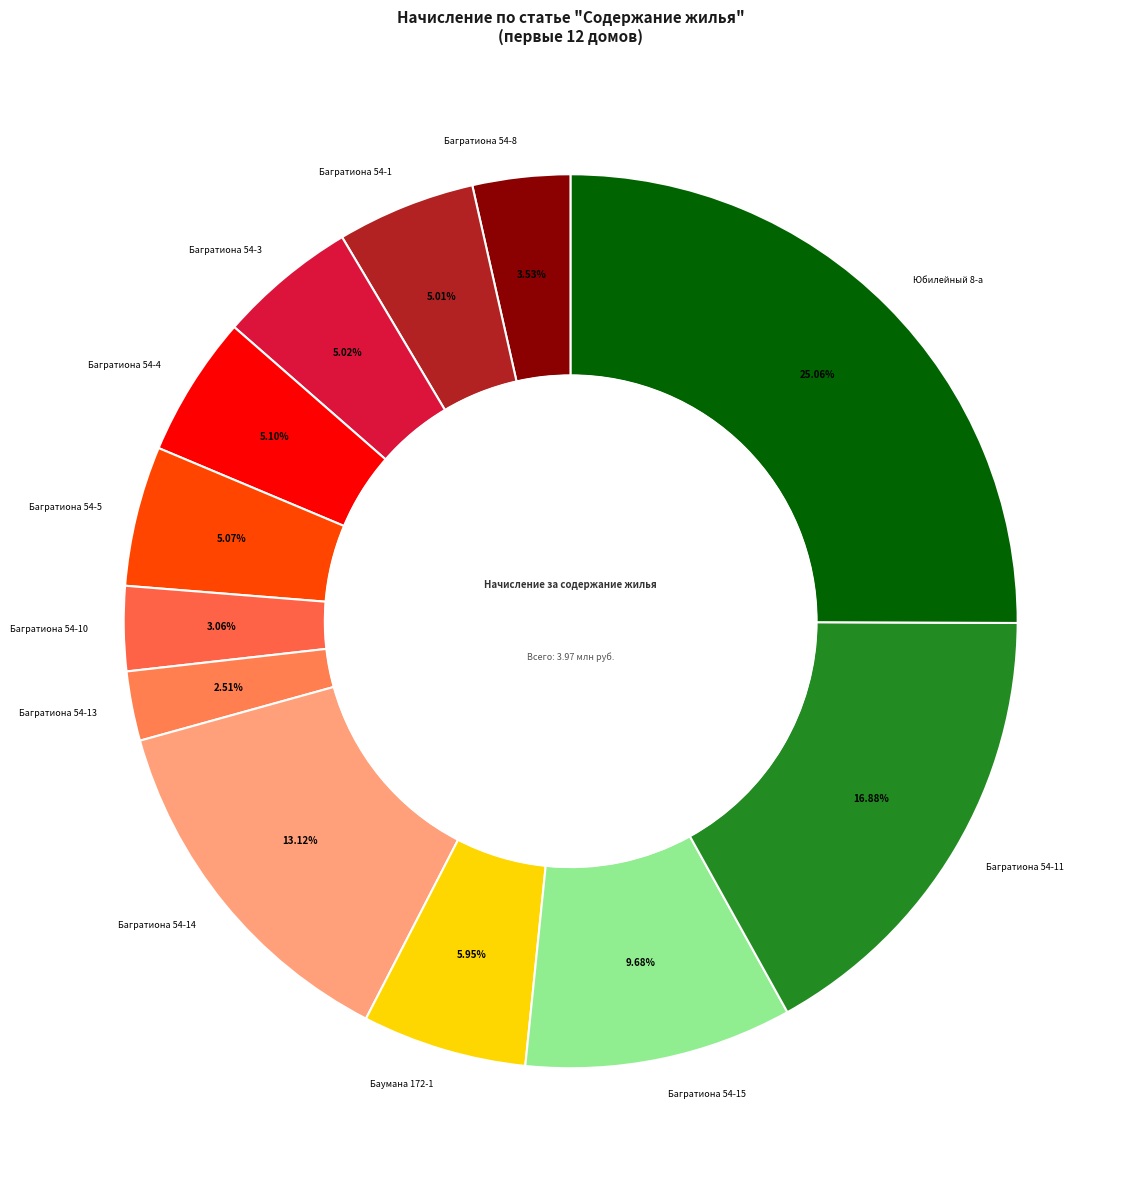

To the nearest percent, what percentage of the pie is Багратиона 54-5?

5%